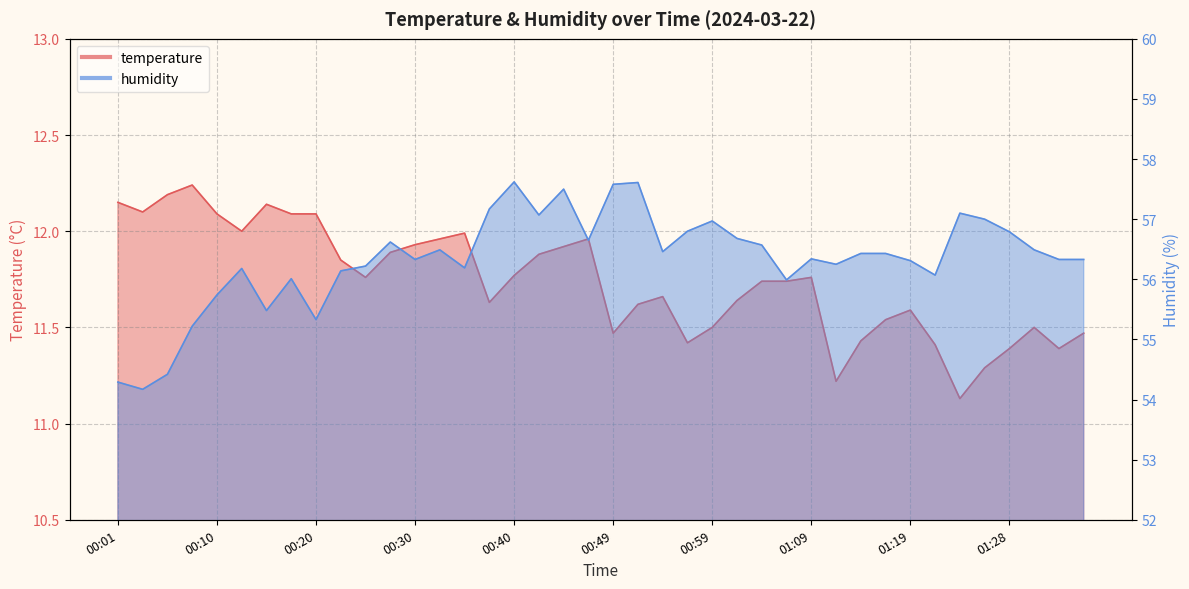

Does the chart display data point markers on the line(s)?

No